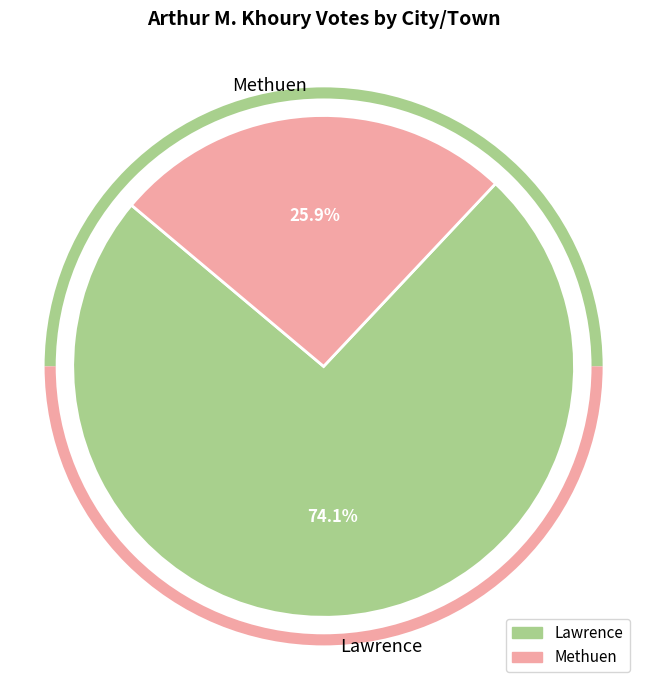

Count the number of slices in the pie.

2